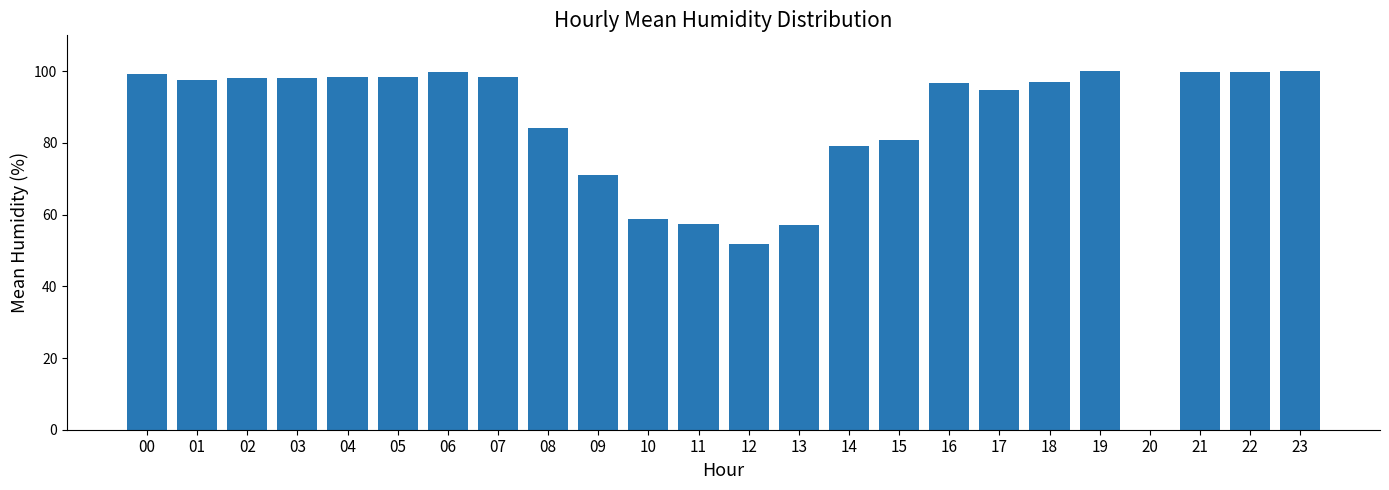

What is the change in value from 01 to 19?

+2.5